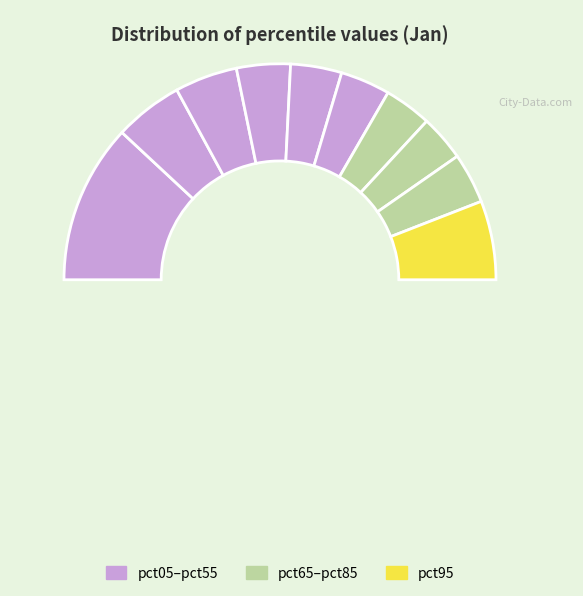

Is it true that pct35 is 1% of the pie?

False